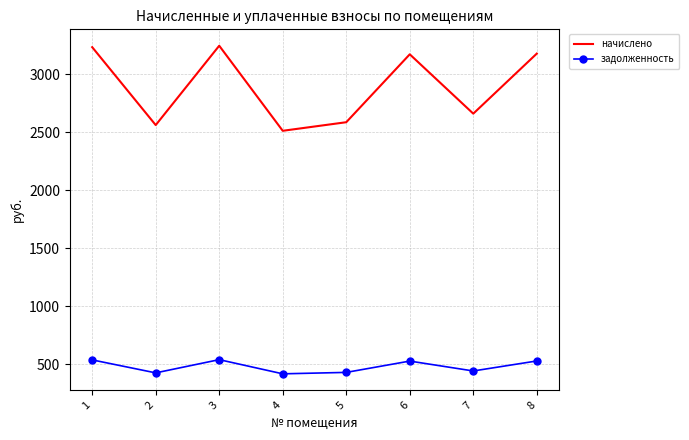

True or false: начислено and задолженность intersect in this chart.

False